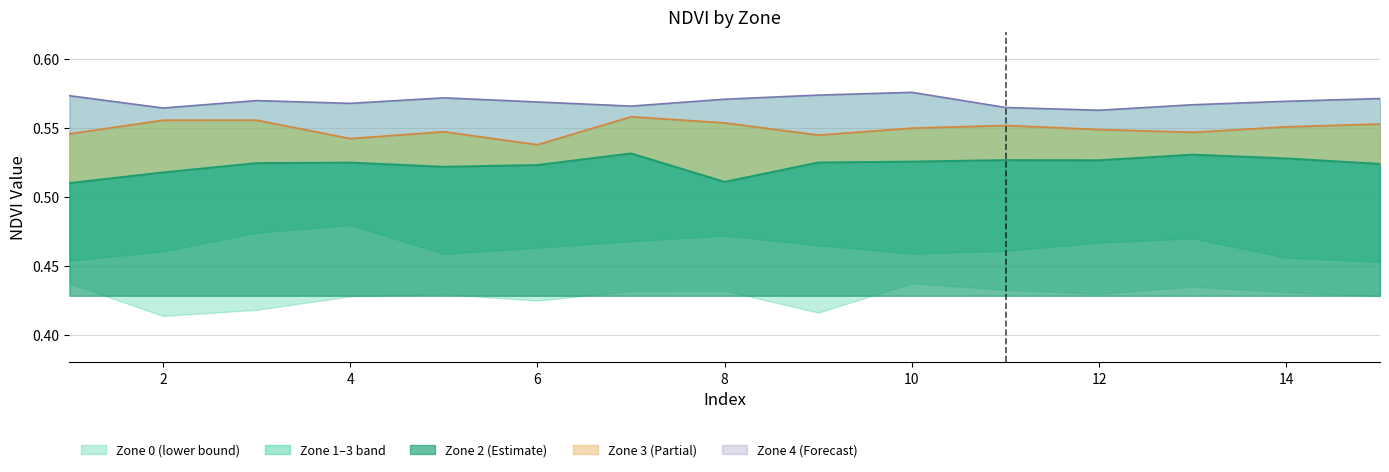

What is the difference between the highest and lowest values at 8?

0.1